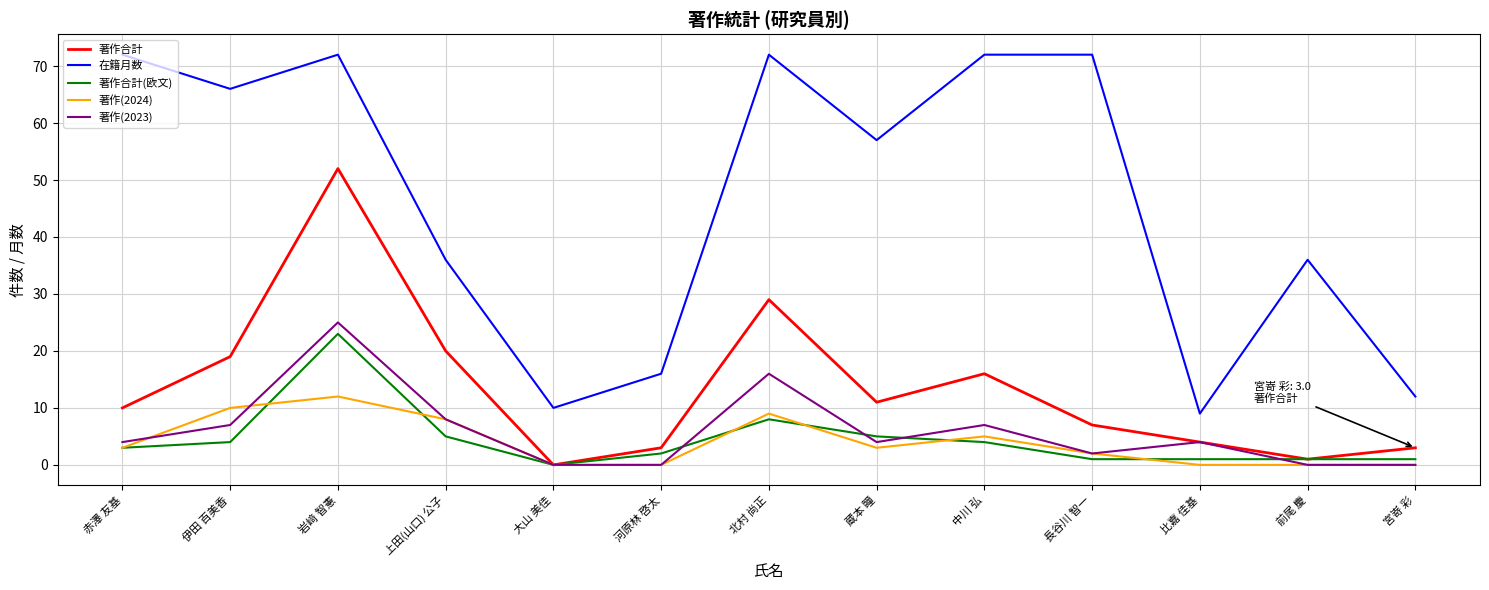

At which label does 著作合計(欧文) reach its peak?

岩﨑 智憲